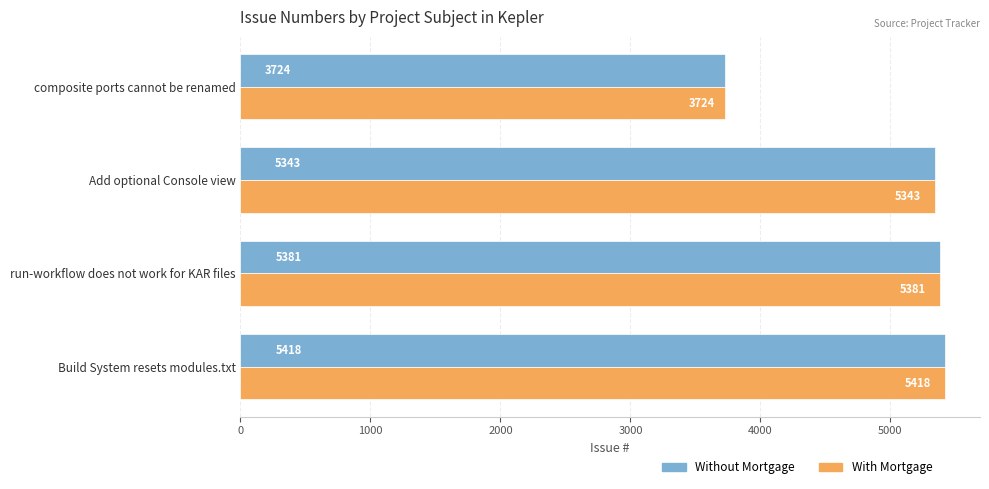

Which label corresponds to the largest value in the chart?

Build System resets modules.txt